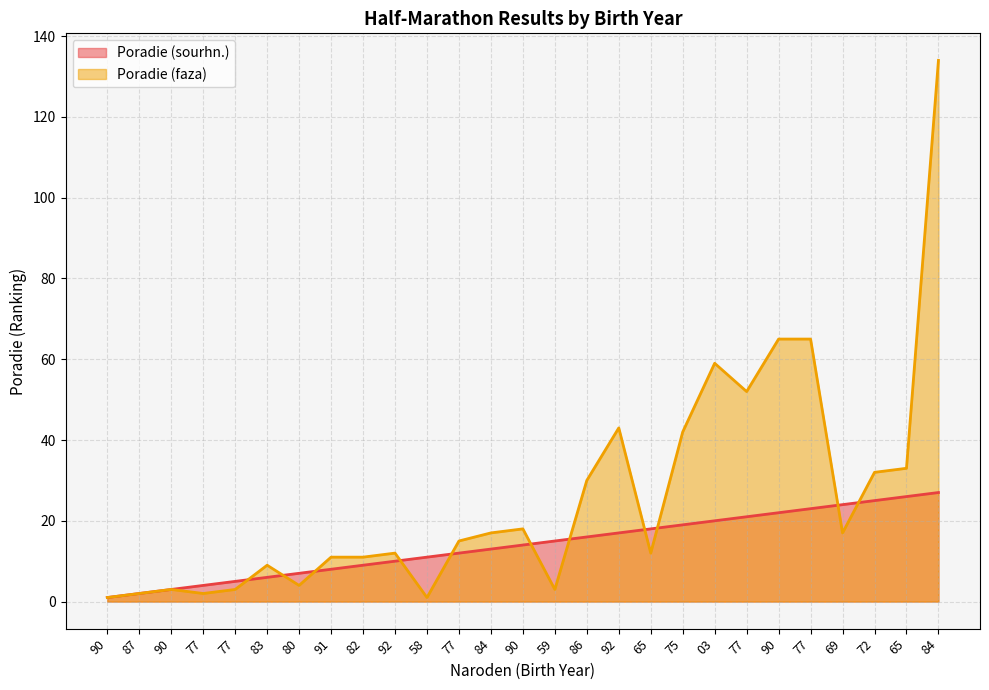

What is the difference between the Poradie (sourhn.) values at 75 and 86?

3